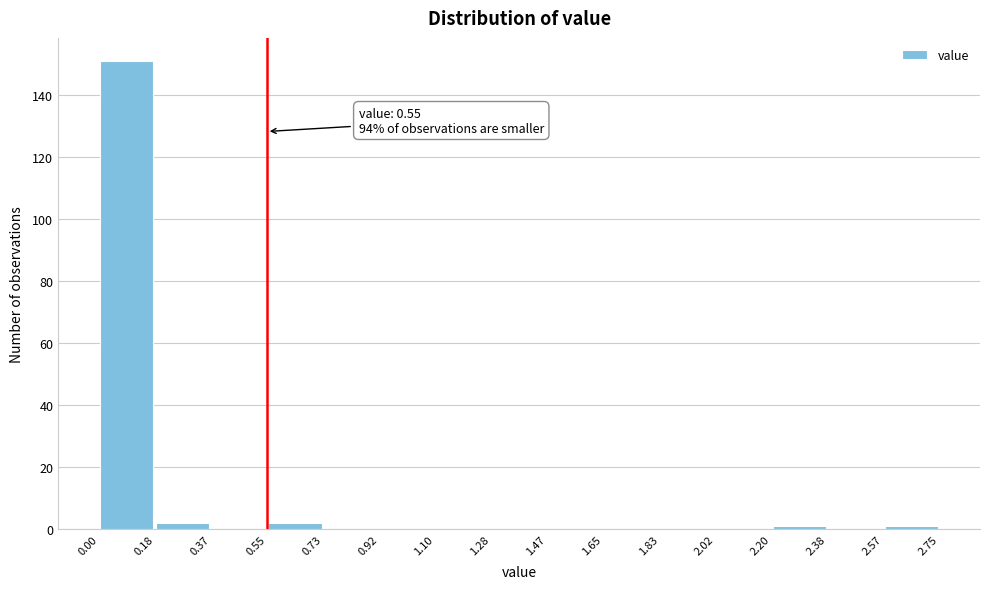

Over which range of the x-axis is the bar tallest?

0.00 to 0.18